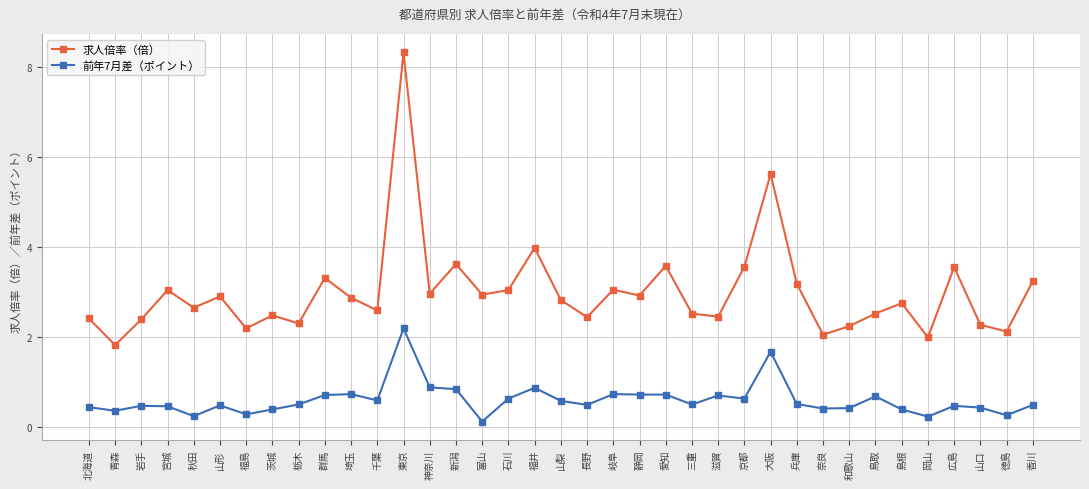

Which series has the largest total across all categories?

求人倍率（倍）